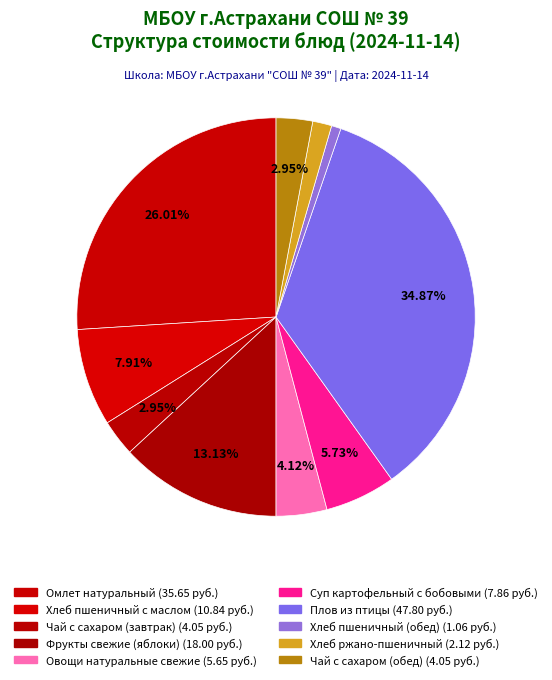

What is the total percentage of Чай с сахаром (обед) and Овощи натуральные свежие?

7.1%